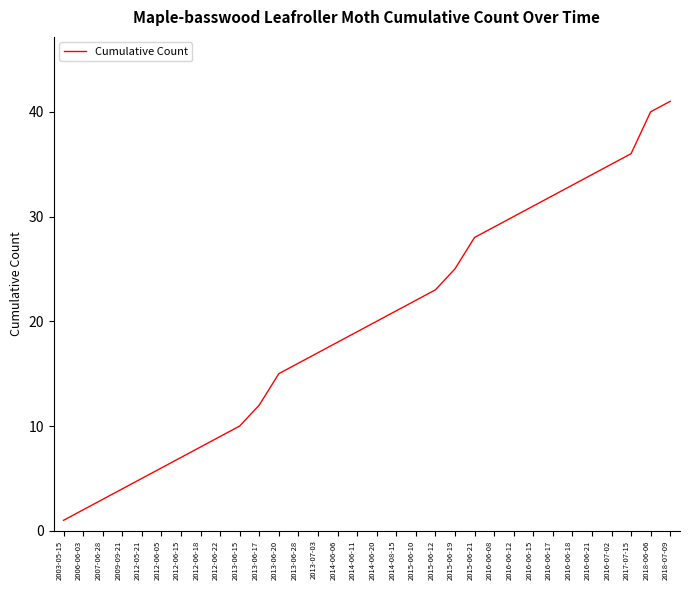

What is the change in value from 2007-06-28 to 2018-06-06?

+37